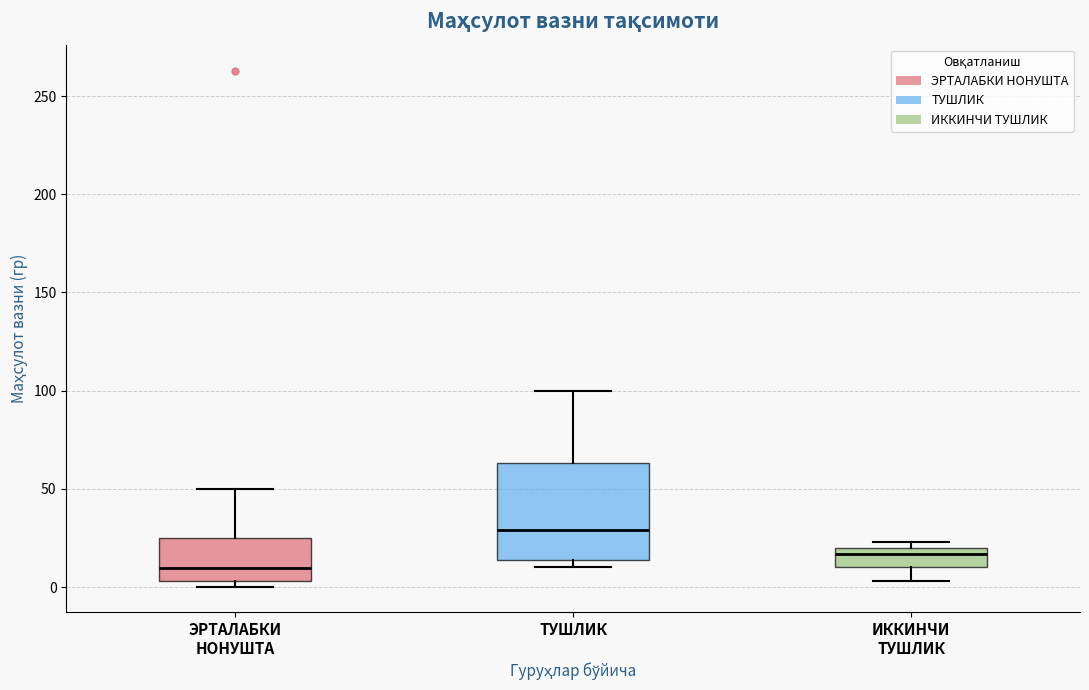

Which box's median line is the highest?

ТУШЛИК